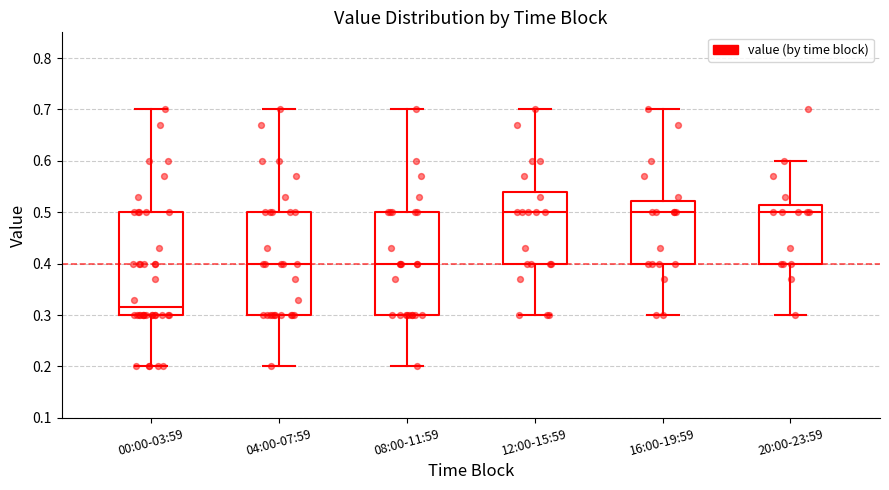

Which box has the lowest median line?

00:00-03:59